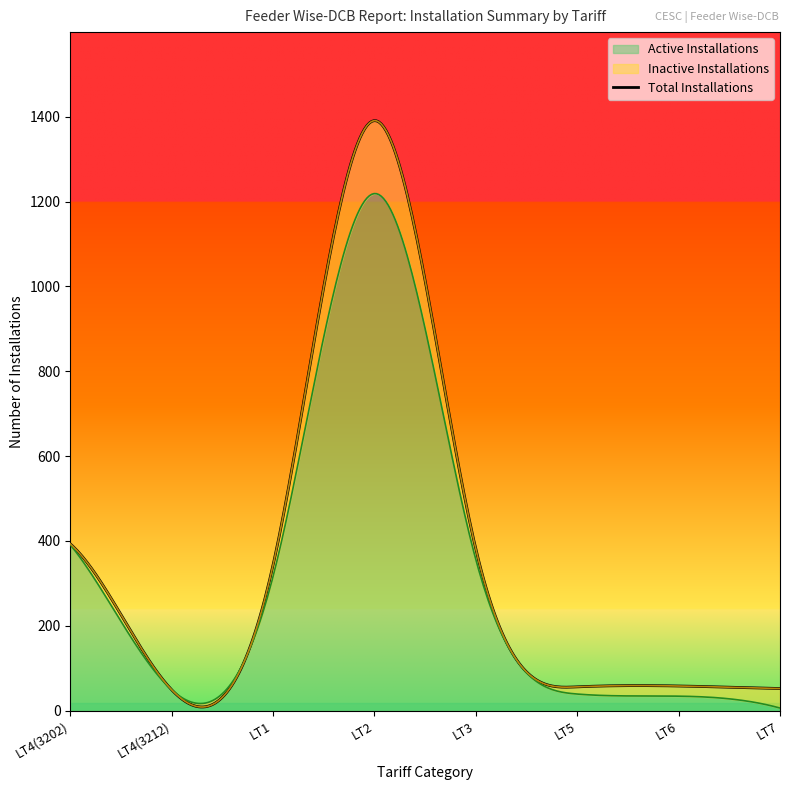

Which series has the largest total across all categories?

Total Installations